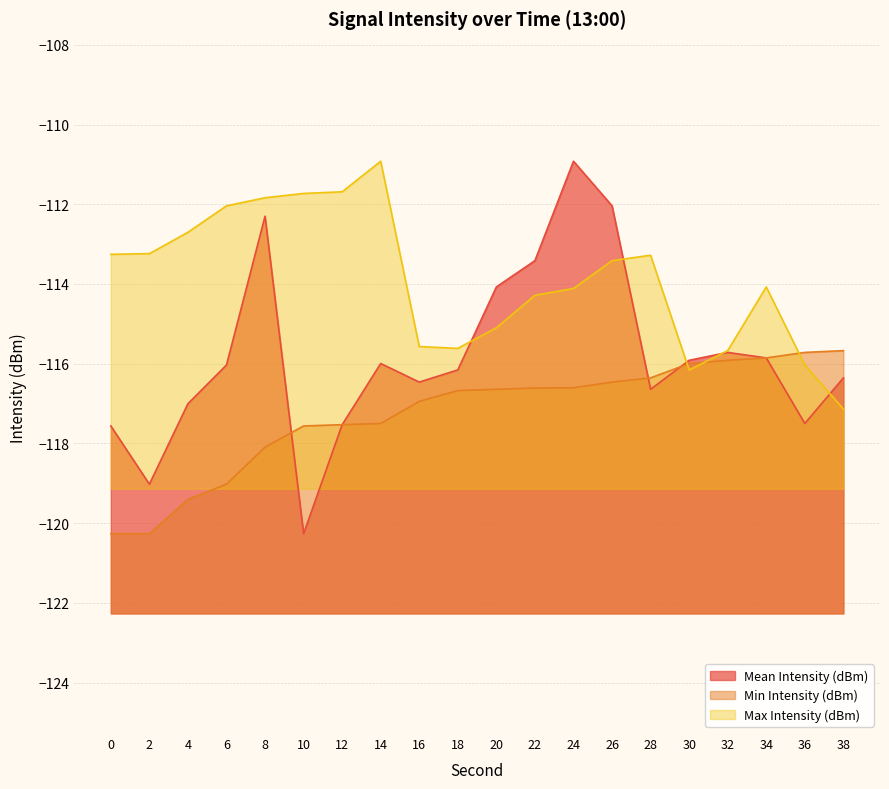

What is the difference between the highest and lowest values at 22?

3.2